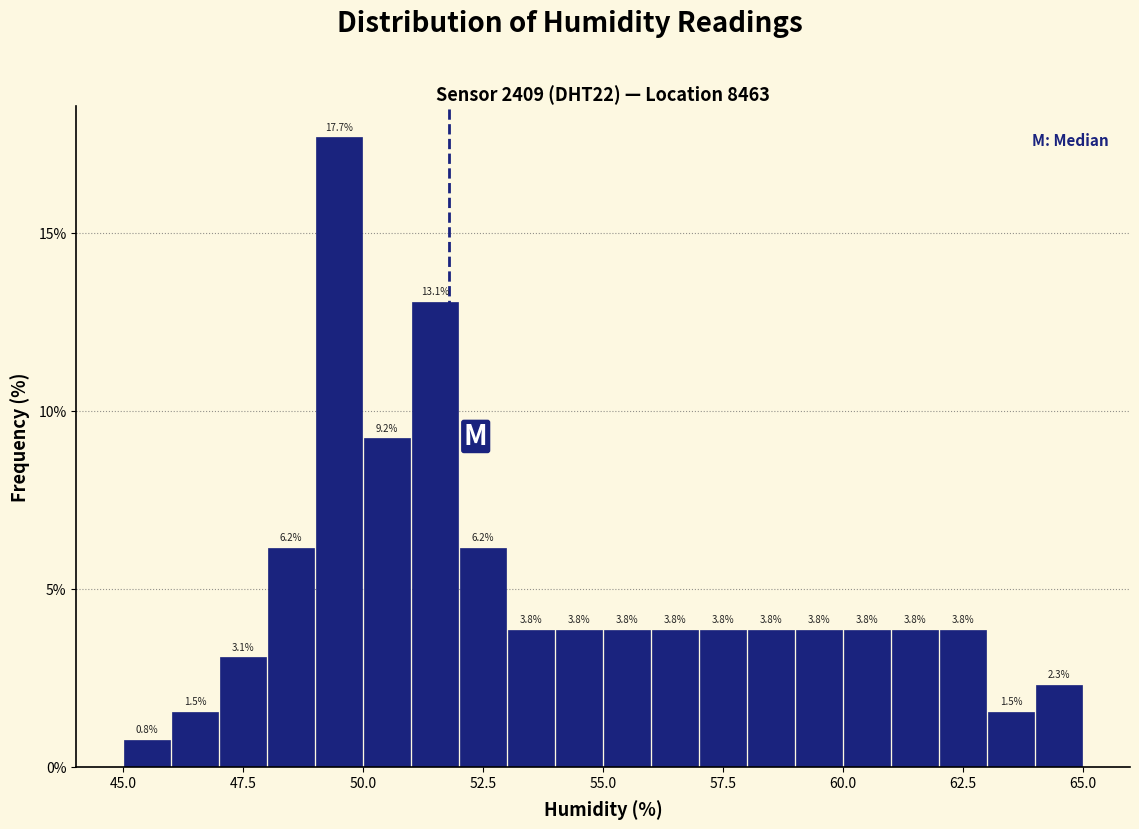

Around what value on the x-axis is the tallest bar? Give the approximate position of its centre, as read against the axis.

49.5